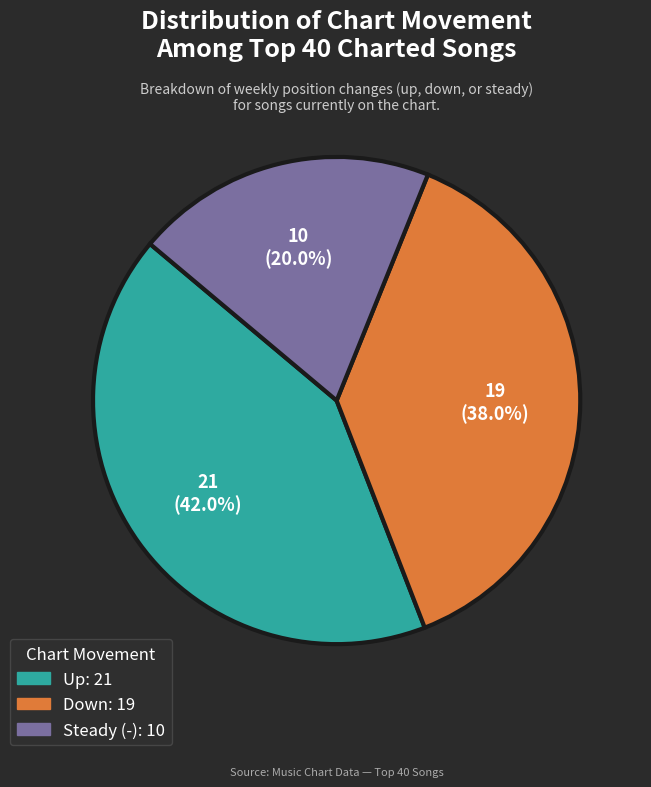

Is there any slice that represents more than half of the pie?

No